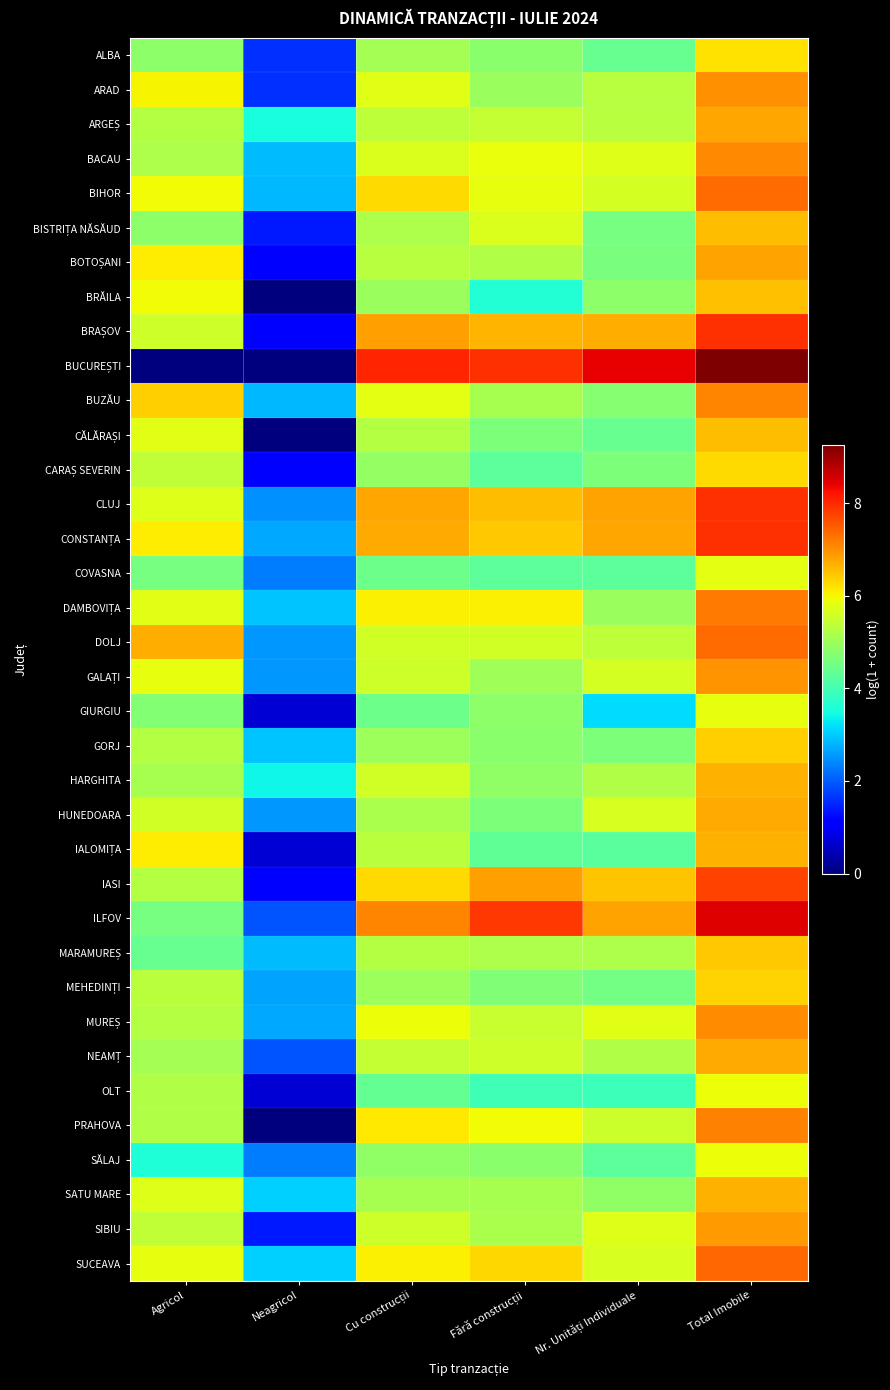

What is the greatest value displayed?

9.2